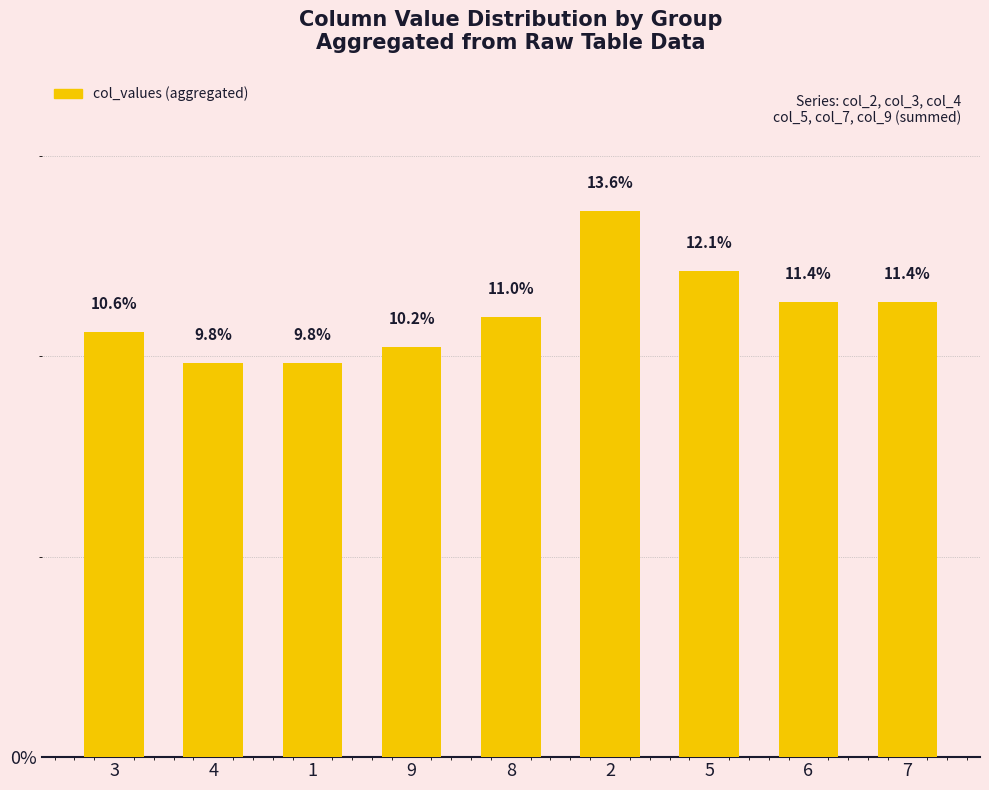

What position from the right is 7?

1